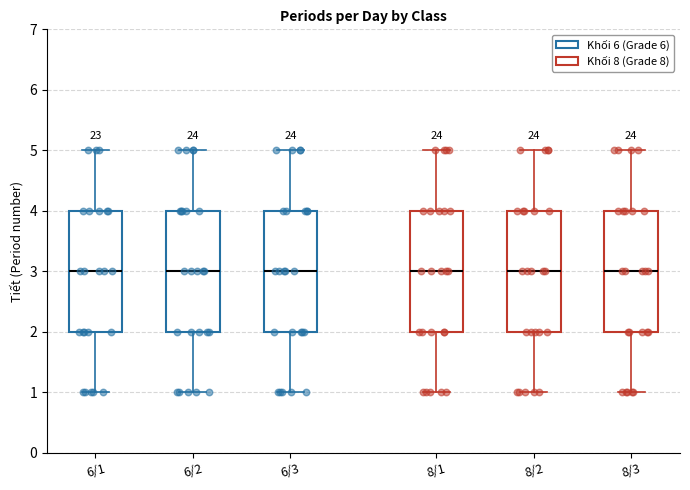

Reading left to right, read every box against the y-axis: the position of its median line, the range the box covers, and the ends of its whiskers. The values are not printed on the chart, so give them approximately, as read against the axis.

6/1: median 3, box 2 to 4, whiskers 1 to 5
6/2: median 3, box 2 to 4, whiskers 1 to 5
6/3: median 3, box 2 to 4, whiskers 1 to 5
8/1: median 3, box 2 to 4, whiskers 1 to 5
8/2: median 3, box 2 to 4, whiskers 1 to 5
8/3: median 3, box 2 to 4, whiskers 1 to 5